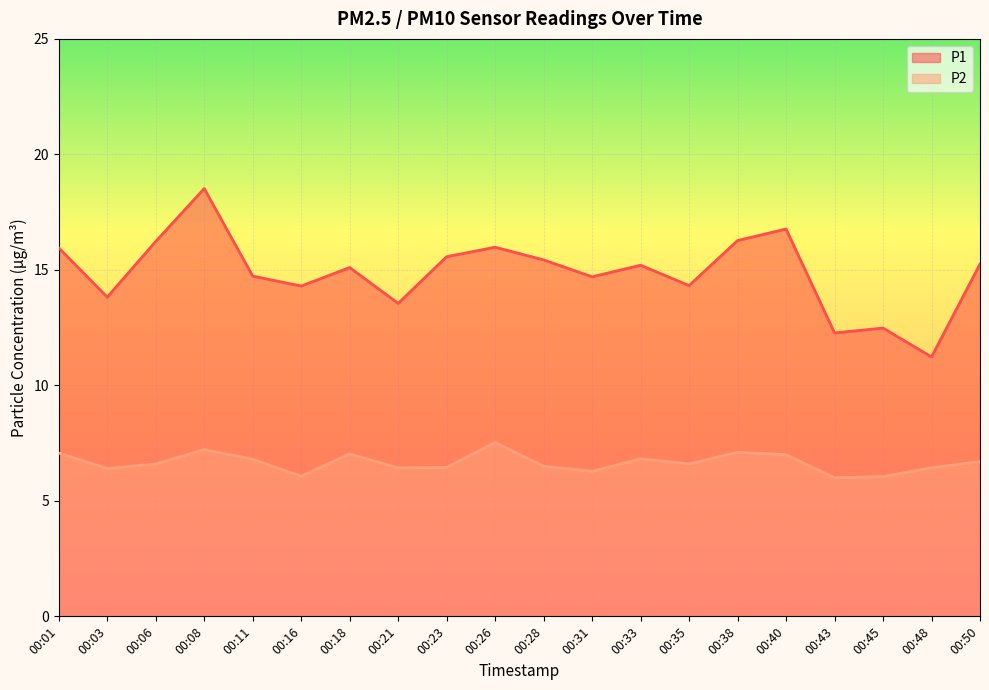

How many lines are shown in the chart?

2